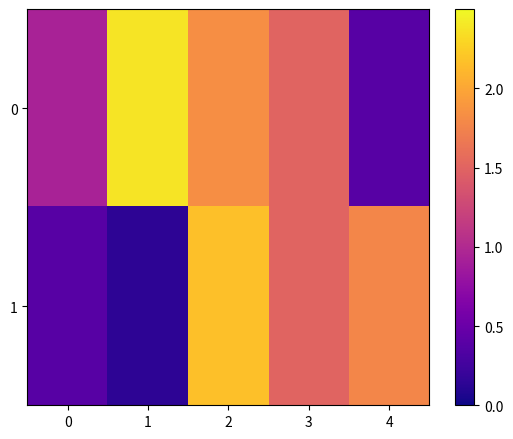

At which category does the chart reach its peak across all series?

1